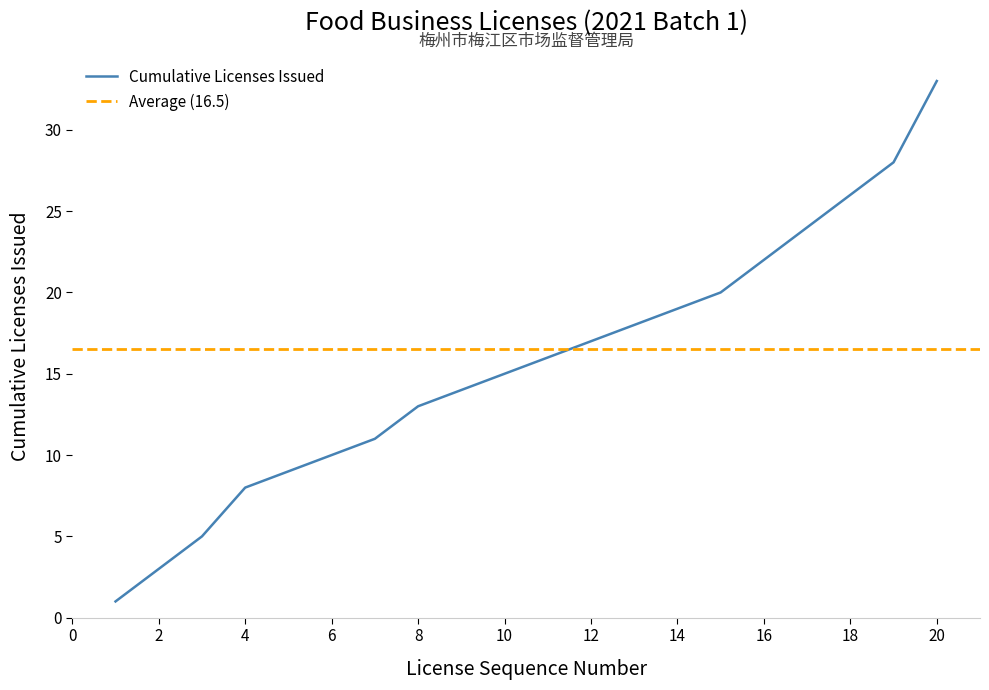

The chart shows a value of 6 at 2021-02-09. True or false?

False